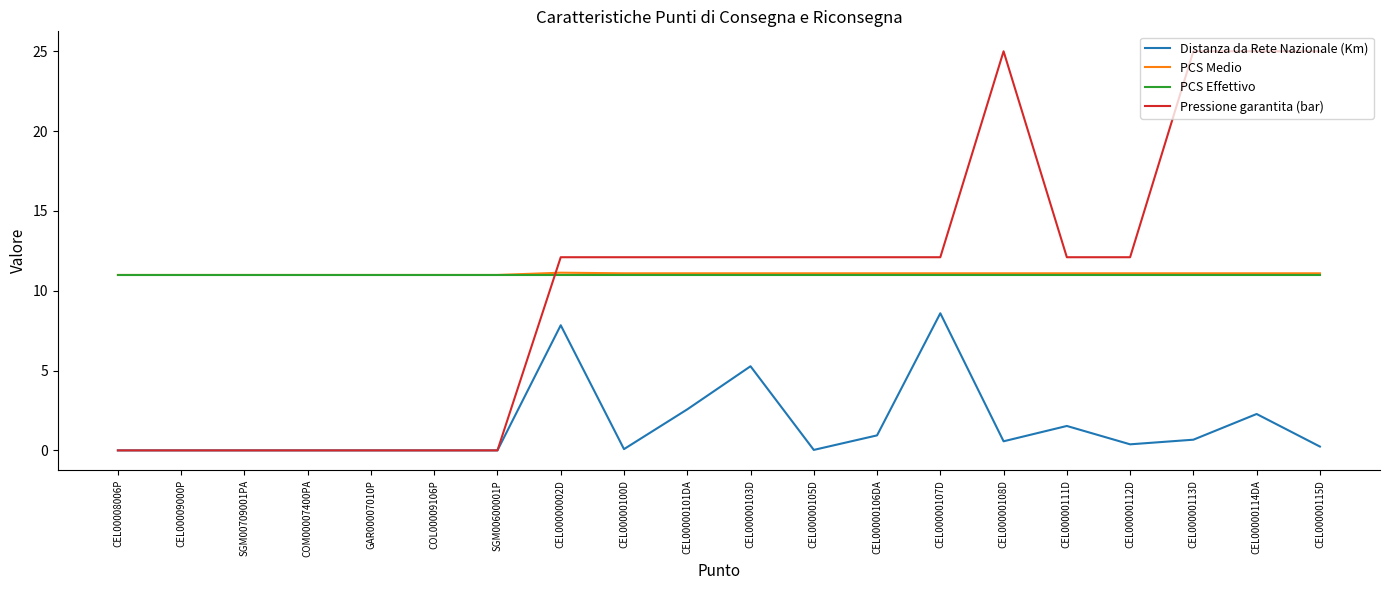

The value of Pressione garantita (bar) at COL00009106P is 13.4. True or false?

False